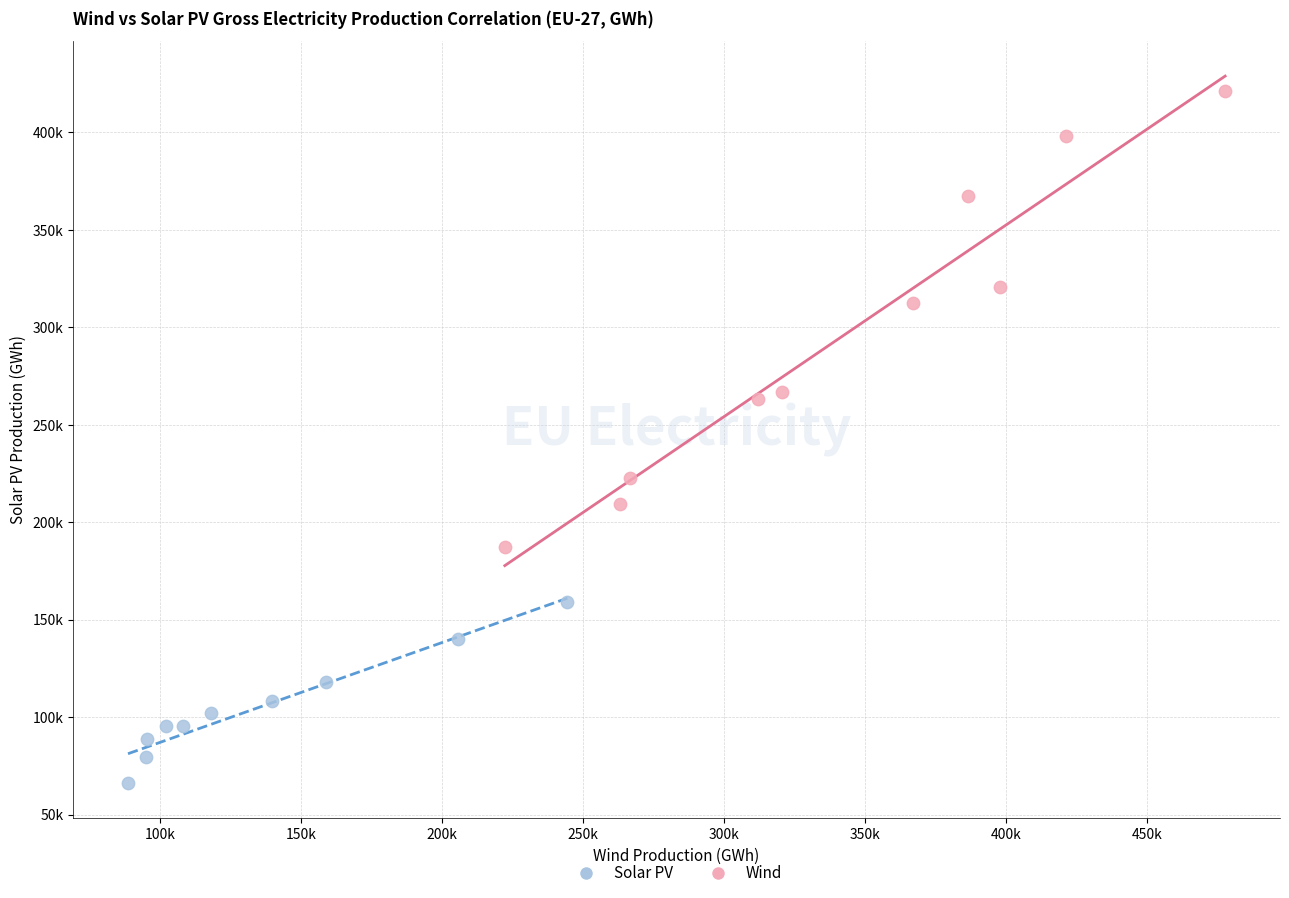

Which series reaches the maximum Y coordinate?

Wind